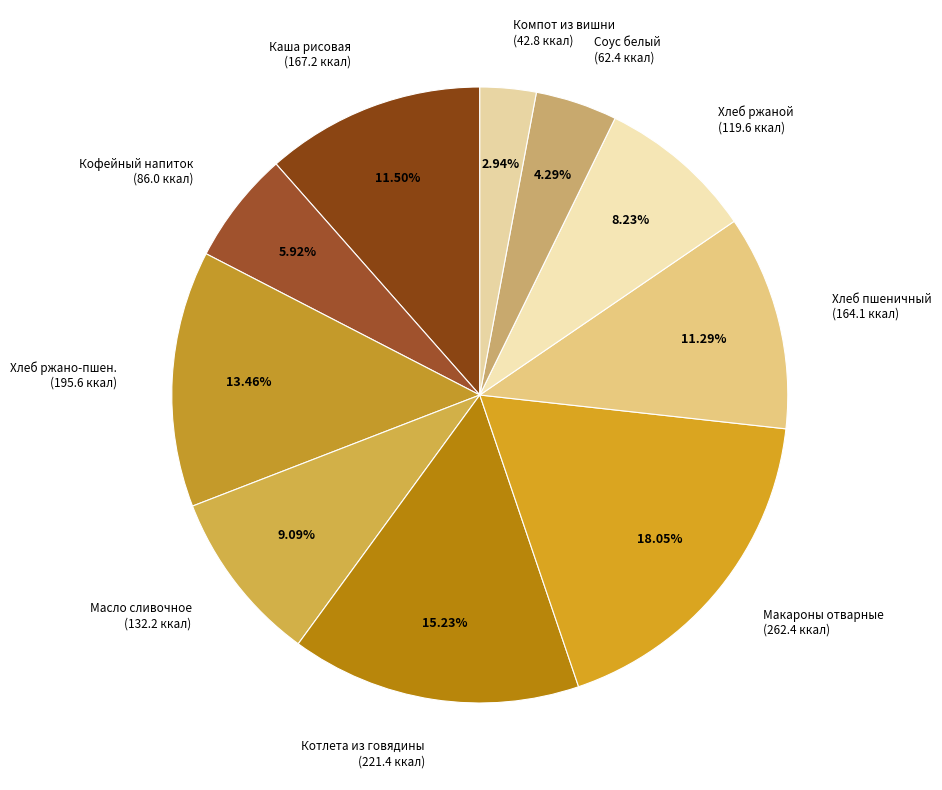

Between Масло сливочное (132.2 ккал) and Соус белый (62.4 ккал), which is larger?

Масло сливочное (132.2 ккал)